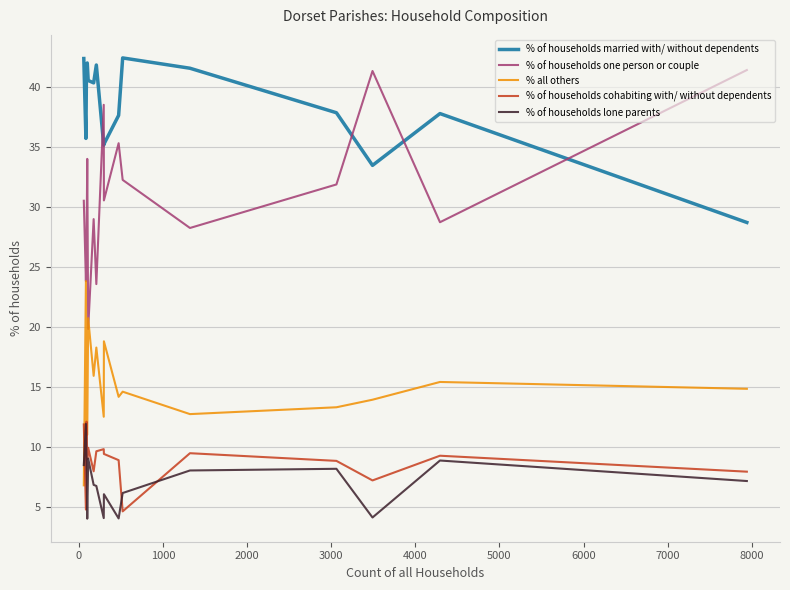

Which series has the widest spread of values?

% of households one person or couple